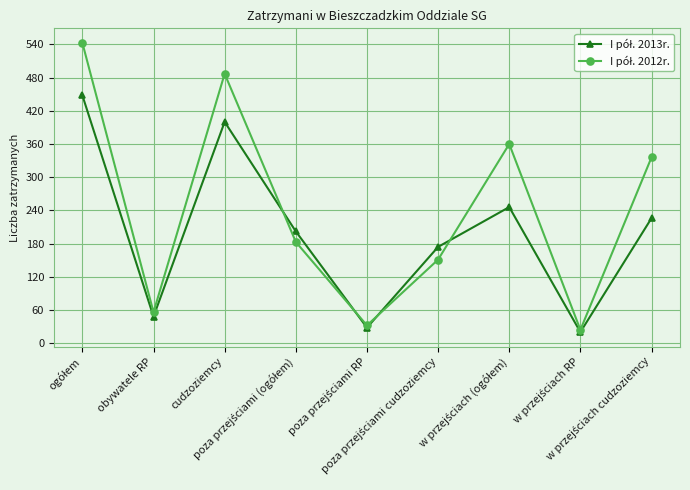

What is the greatest value displayed?

543